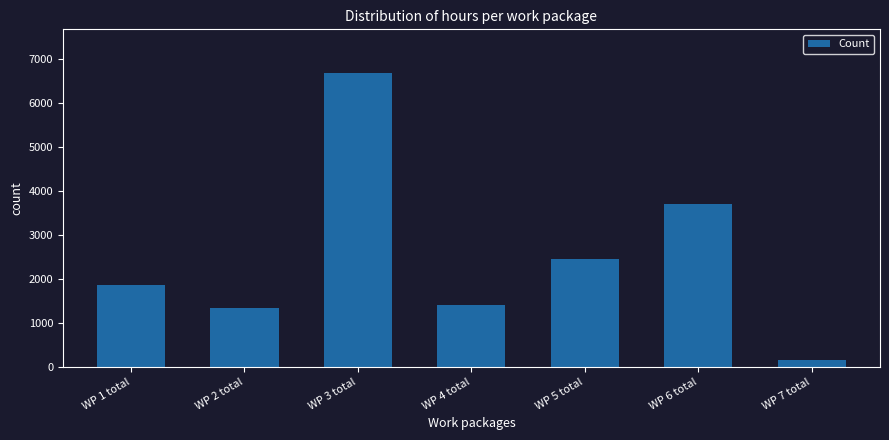

Reading left to right, list all the values displayed in this chart.

WP 1 total=1860	WP 2 total=1330	WP 3 total=6670	WP 4 total=1410	WP 5 total=2460	WP 6 total=3700	WP 7 total=160